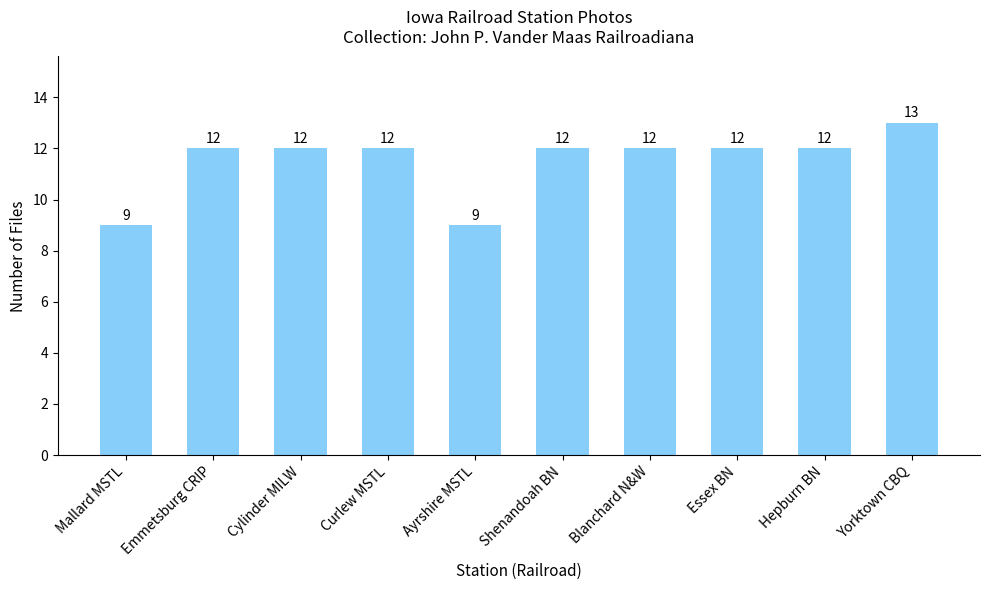

What is the greatest value displayed?

13